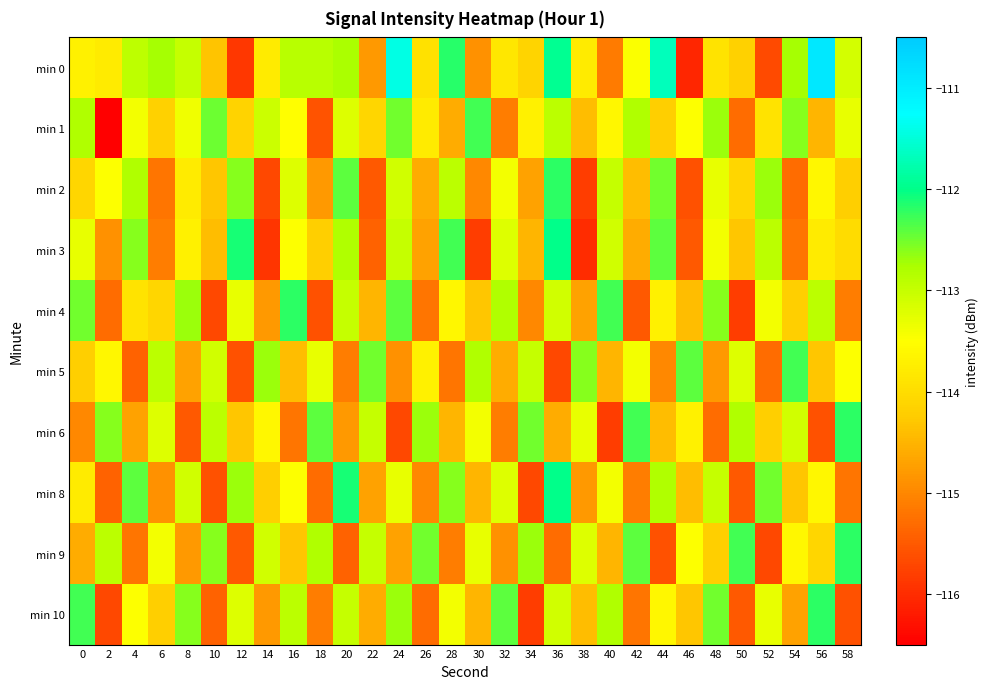

Which label corresponds to the smallest value in the chart?

2